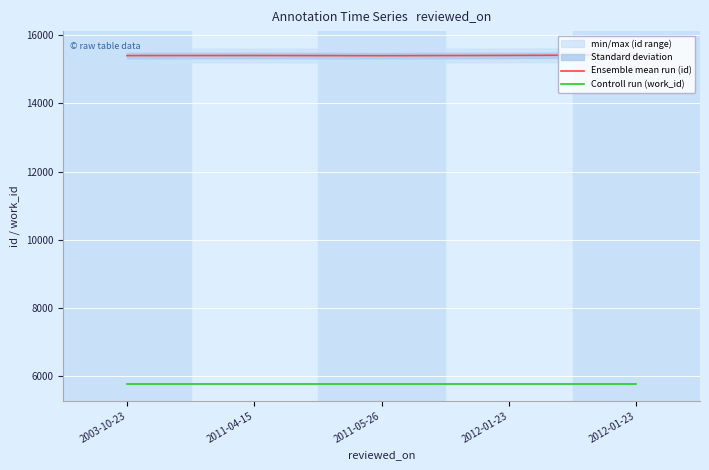

The Ensemble mean run (id) series shows 15397 at 2011-05-26. True or false?

True